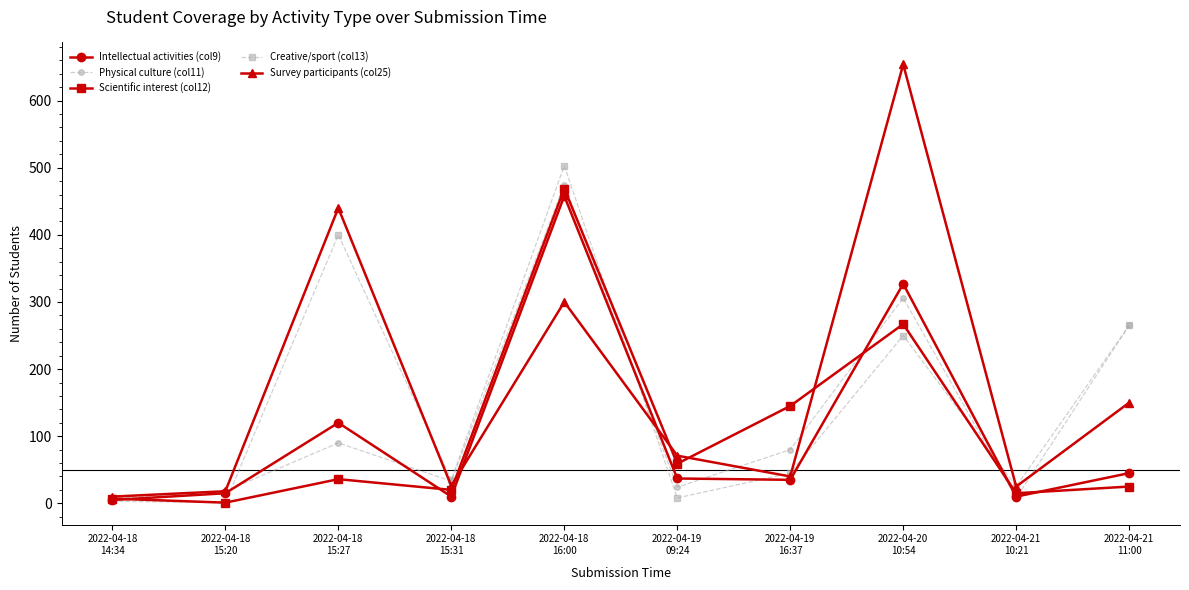

How many lines are shown in the chart?

5